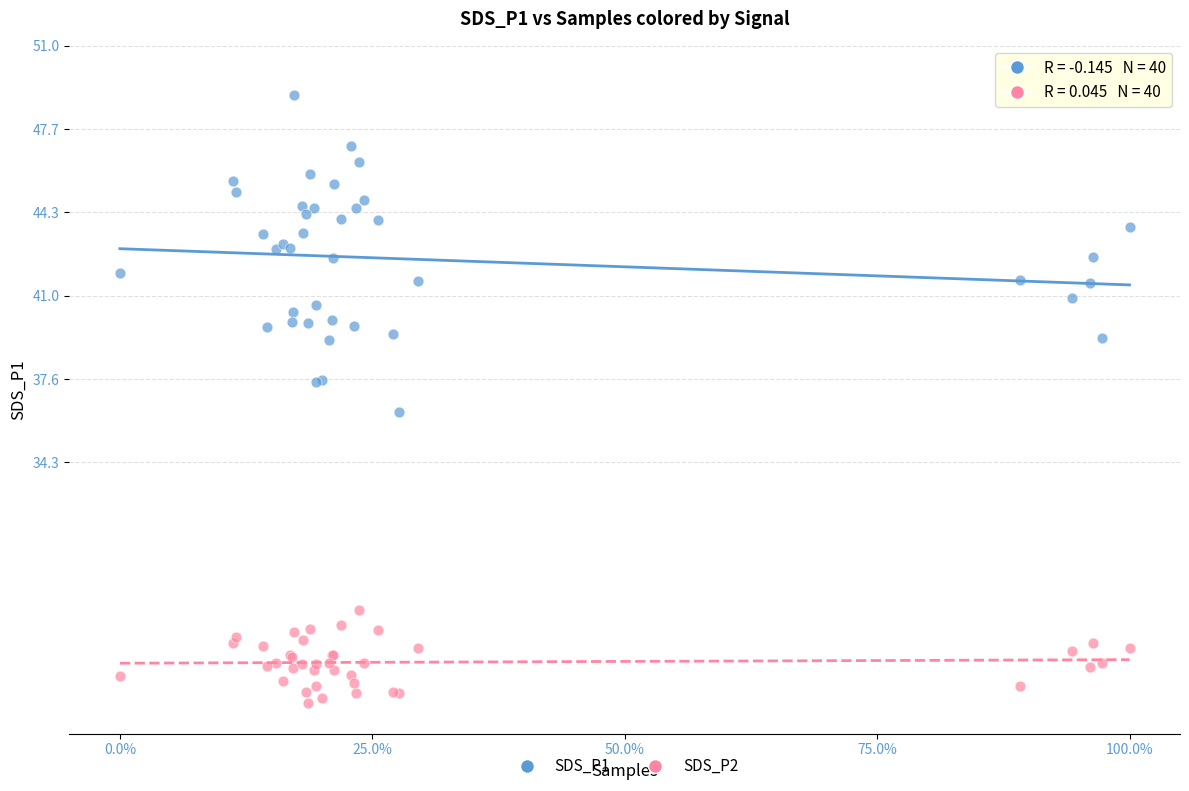

Which series reaches the maximum Y coordinate?

SDS_P1